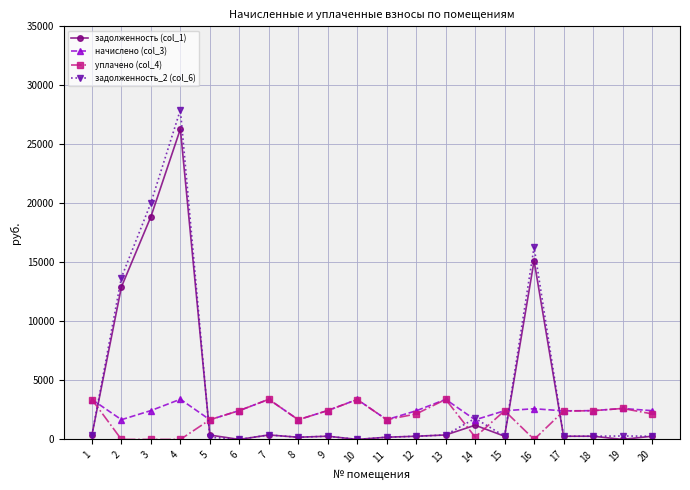

At how many categories does at least one series exceed 27291?

1